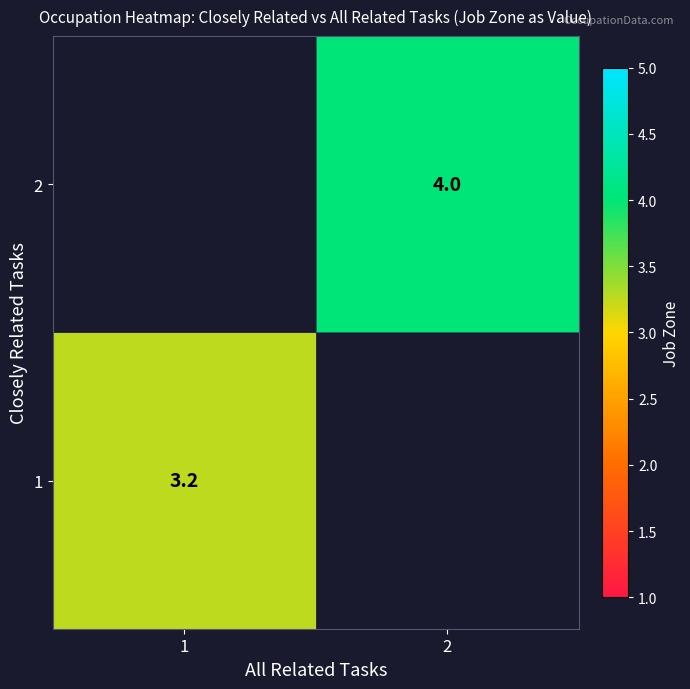

Count the number of data series in this chart.

2